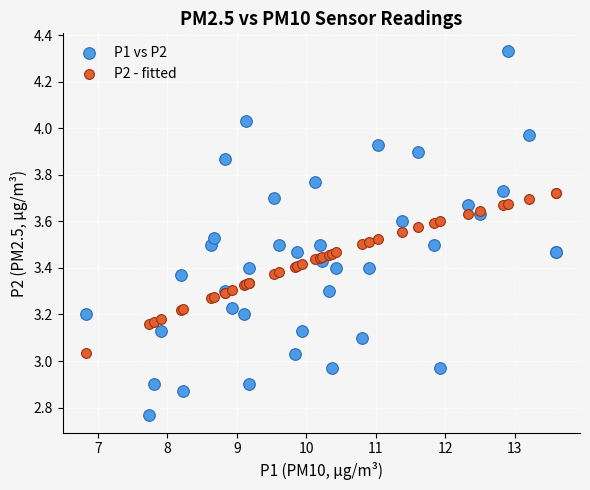

Which series reaches the minimum Y coordinate?

P1 vs P2